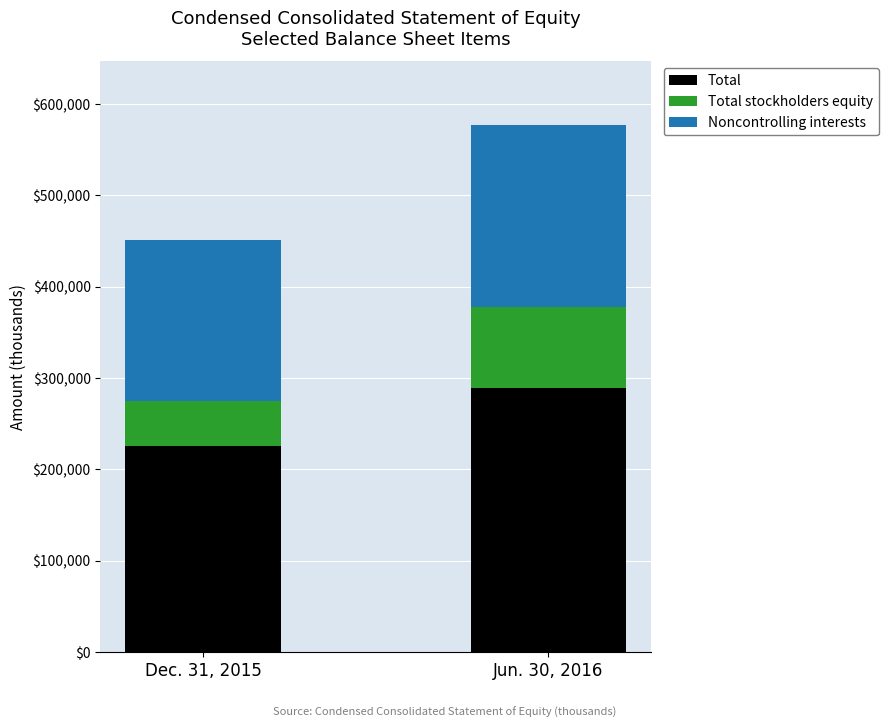

What is the value of the Total bar at the 1st from the left?

225720